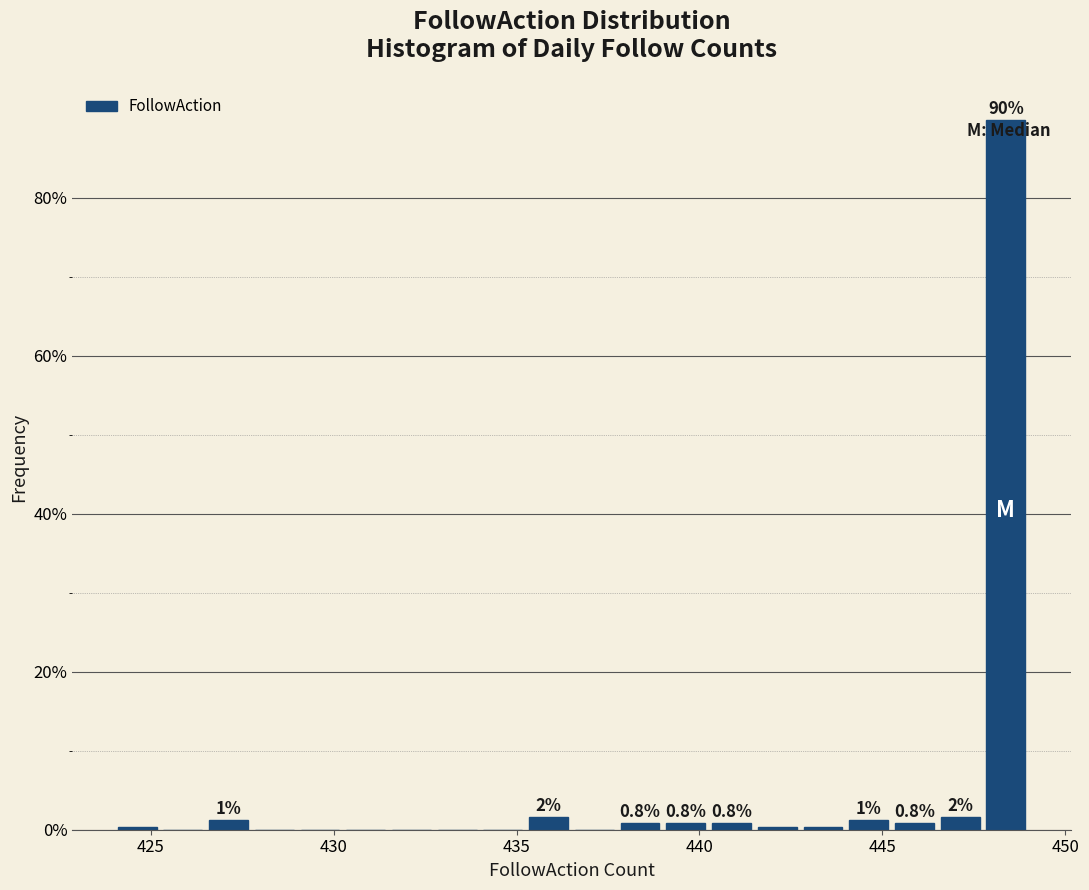

Around what value on the x-axis is the tallest bar? Give the approximate position of its centre, as read against the axis.

448.5